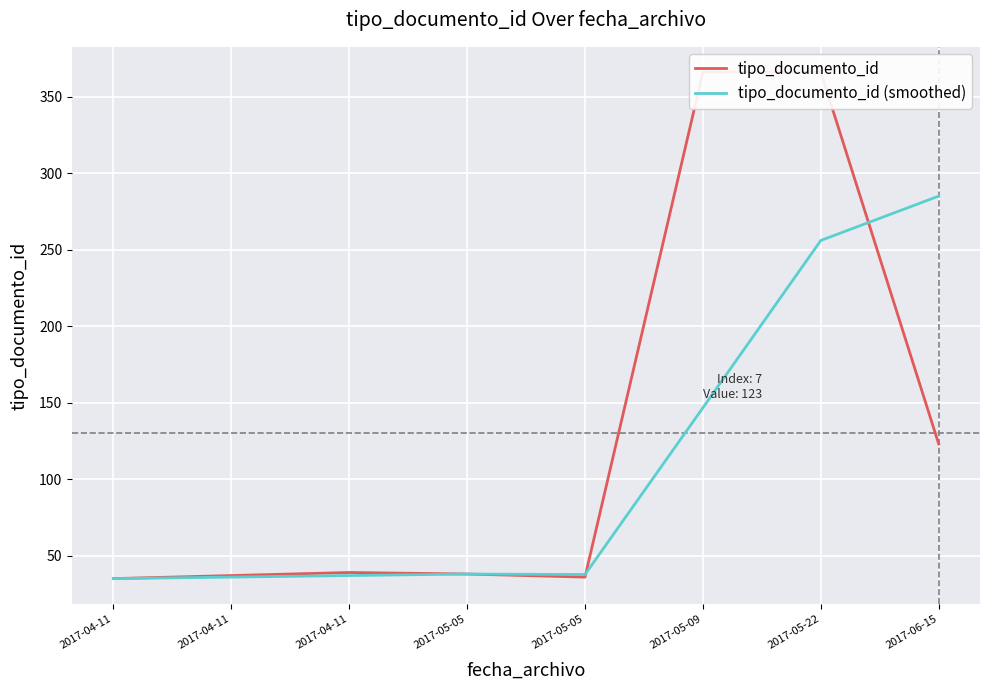

Reading left to right, extract all data points from this chart.

tipo_documento_id: 2017-04-11=35.0	2017-04-11=37.0	2017-04-11=39.0	2017-05-05=38.0	2017-05-05=36.0	2017-05-09=366.0	2017-05-22=366.0	2017-06-15=123.0
tipo_documento_id (smoothed): 2017-04-11=35.0	2017-04-11=36.0	2017-04-11=37.0	2017-05-05=38.0	2017-05-05=37.7	2017-05-09=146.7	2017-05-22=256.0	2017-06-15=285.0